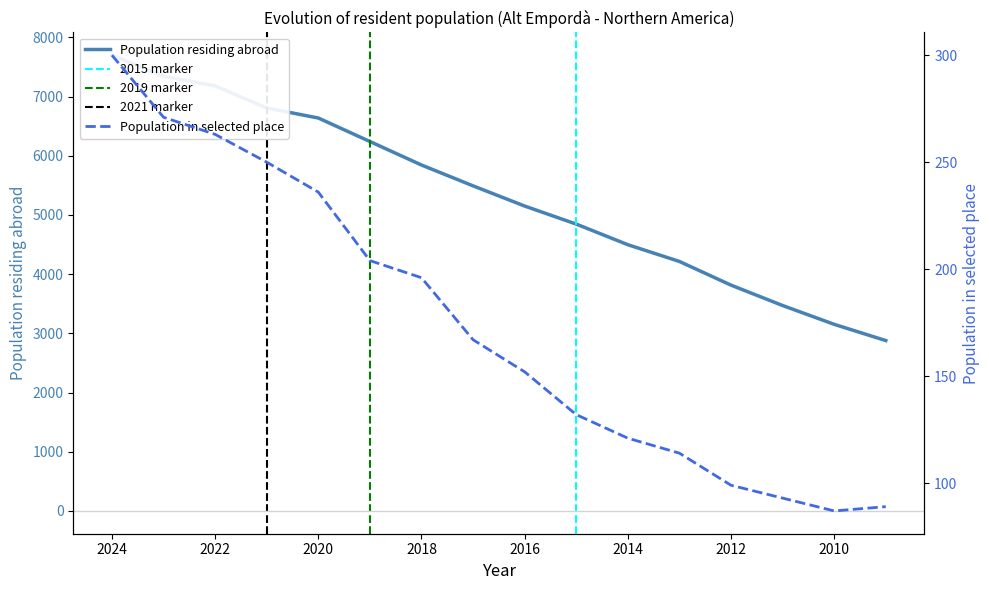

Rank the series by their average value, from highest to lowest.

Population residing abroad, Population in selected place